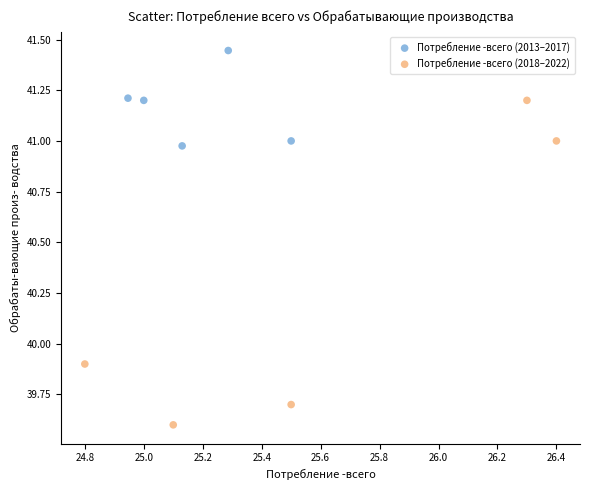

Which series has the widest spread of Y values?

Потребление -всего (2018–2022)